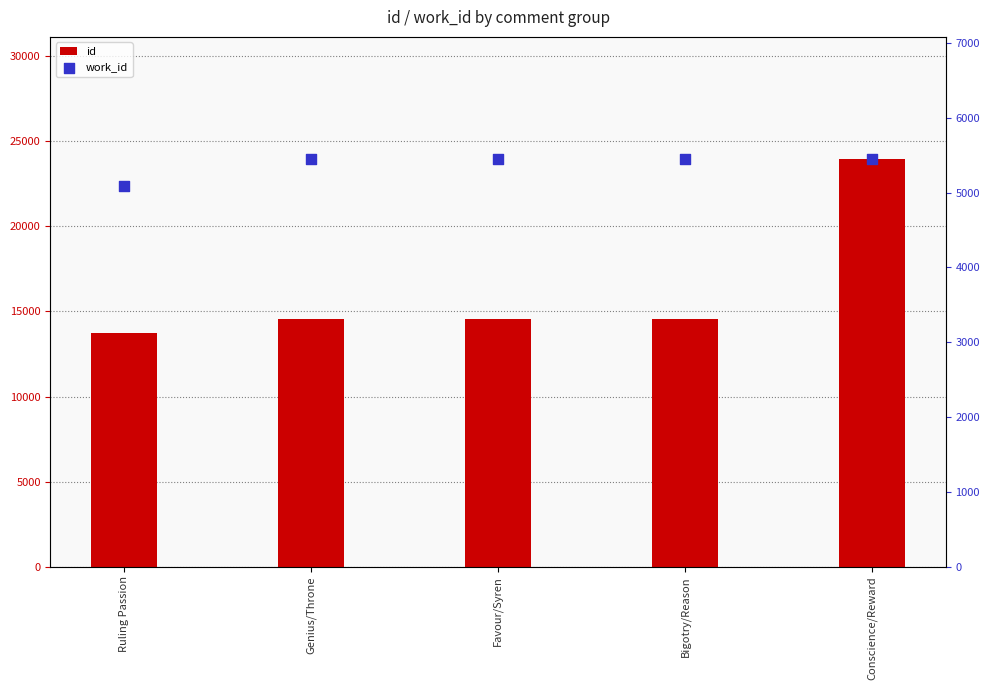

At how many categories does at least one series exceed 7518?

5